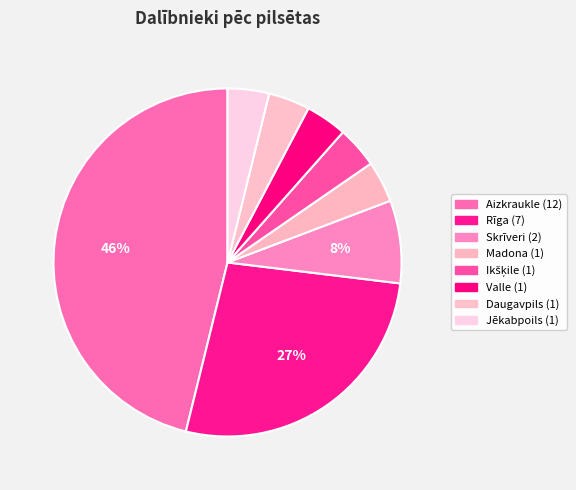

To the nearest percent, what portion does Daugavpils represent?

4%